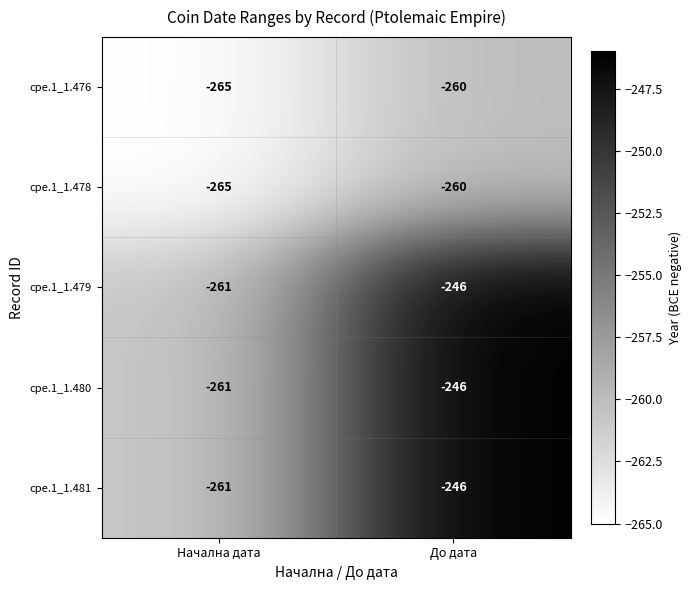

True or false: cpe.1_1.480 has a value of -85 at До дата.

False